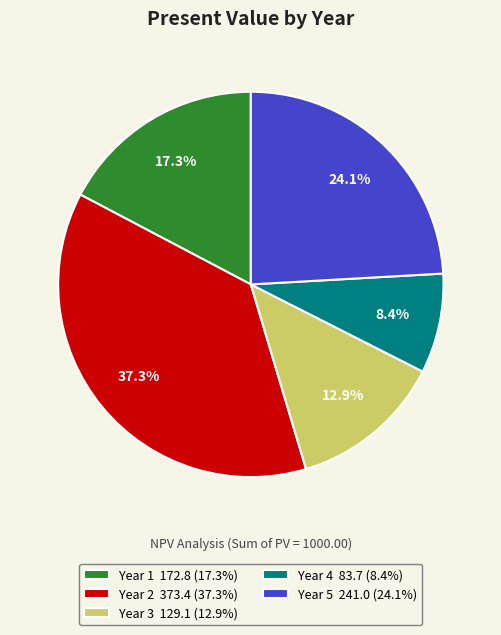

Approximately how many times larger is the value at Year 4 compared to Year 5?

0.3